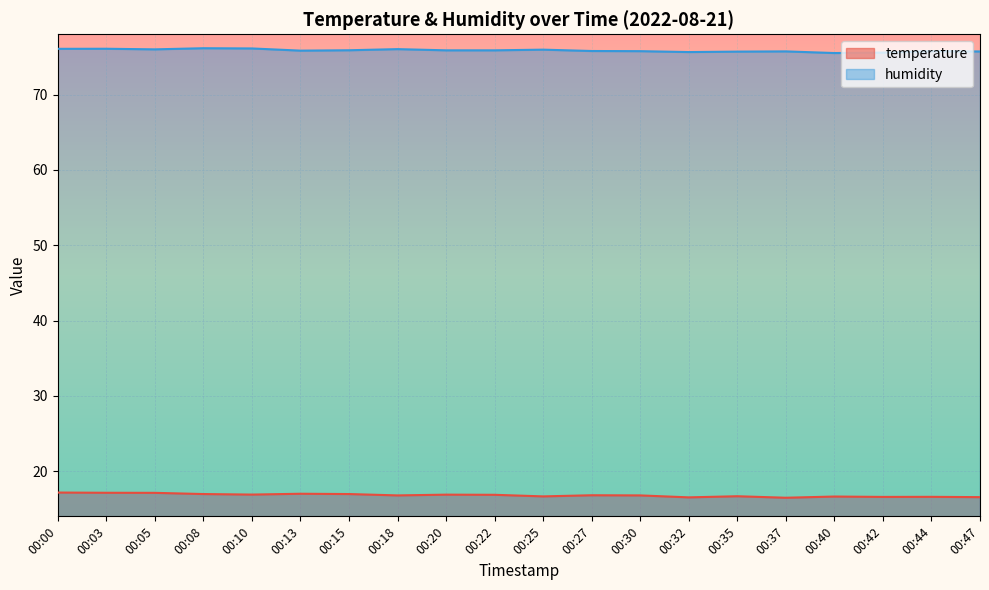

What is the value of the humidity point at the 7th from the left?

75.9